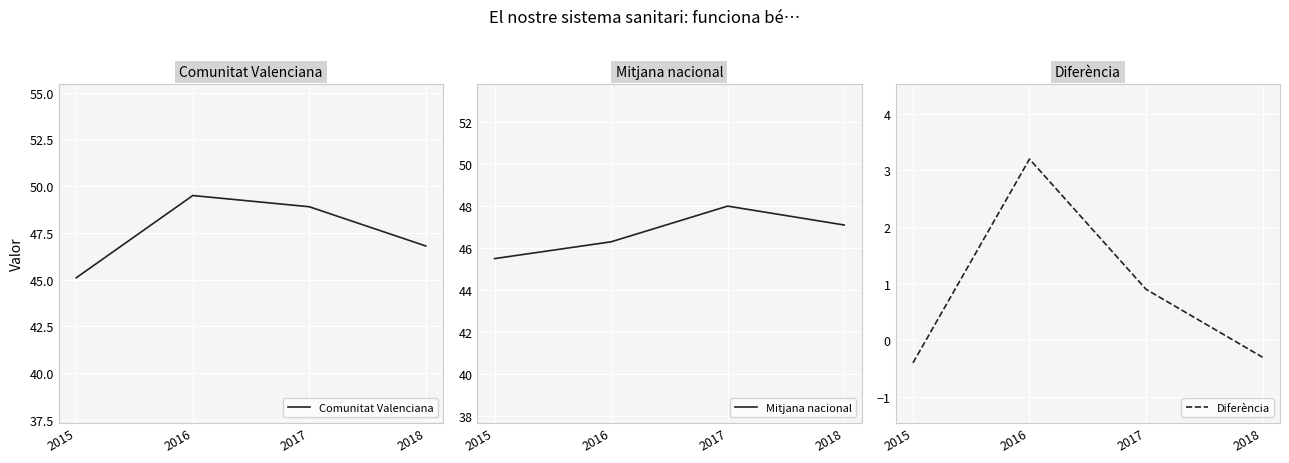

Reading left to right, extract all data points from this chart.

Comunitat Valenciana: 2015=45.1	2016=49.5	2017=48.9	2018=46.8
Mitjana nacional: 2015=45.5	2016=46.3	2017=48.0	2018=47.1
Diferència: 2015=-0.4	2016=3.2	2017=0.9	2018=-0.3